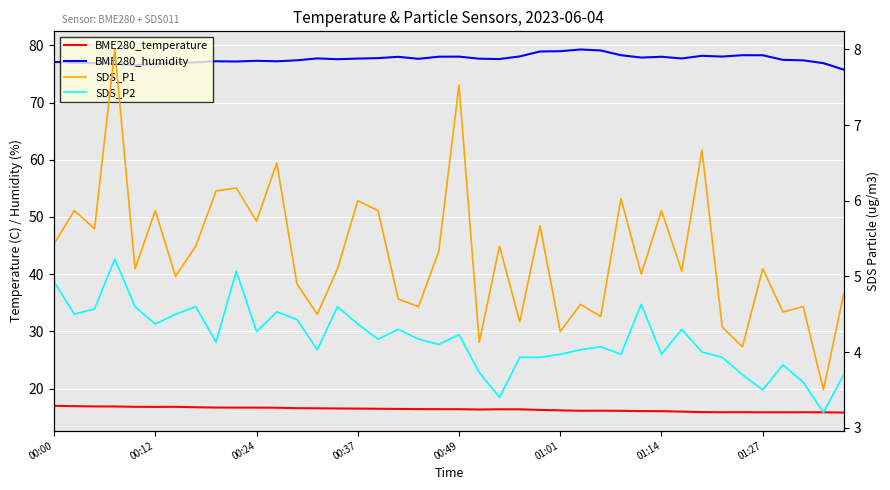

Which series has the largest total across all categories?

BME280_humidity